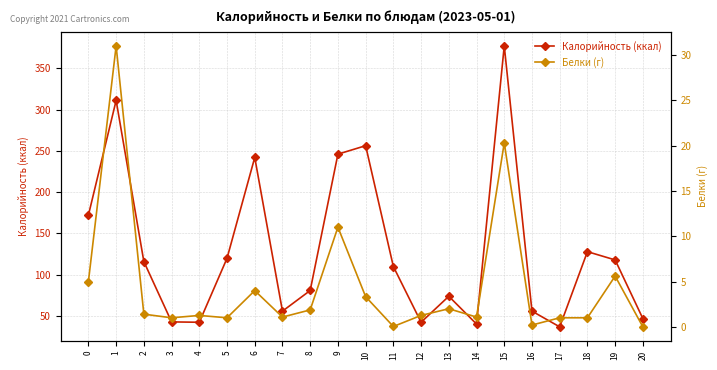

What is the difference between the maximum and minimum values in the Калорийность (ккал) series?

340.0